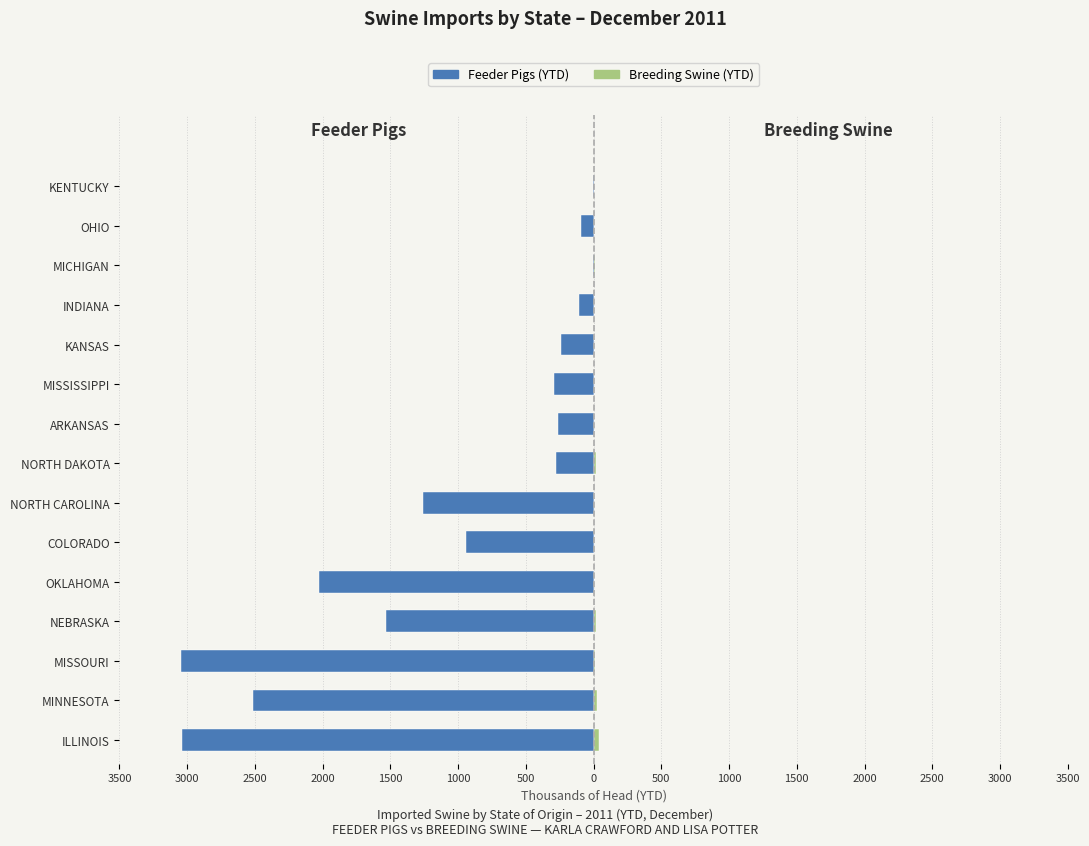

What is the spread (max minus min) of values at 1000?

942.7